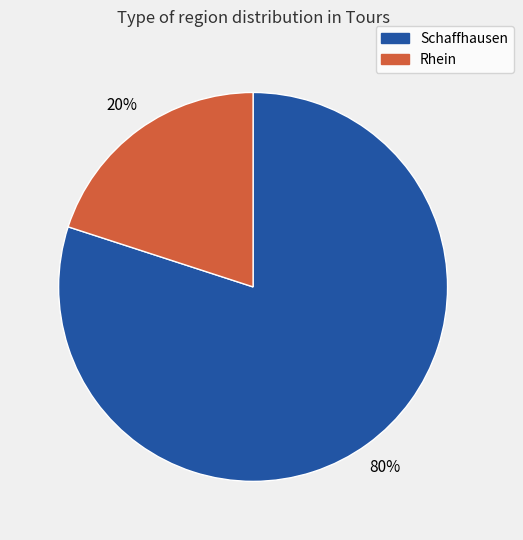

Rank the categories by value from lowest to highest.

Rhein, Schaffhausen